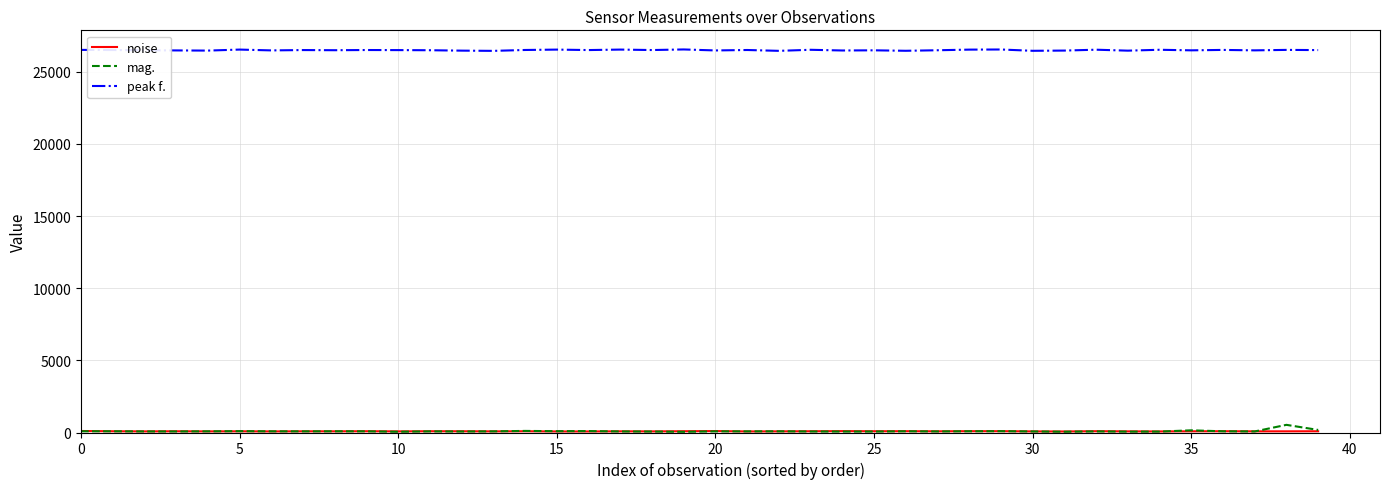

Which series has the largest total across all categories?

peak f.